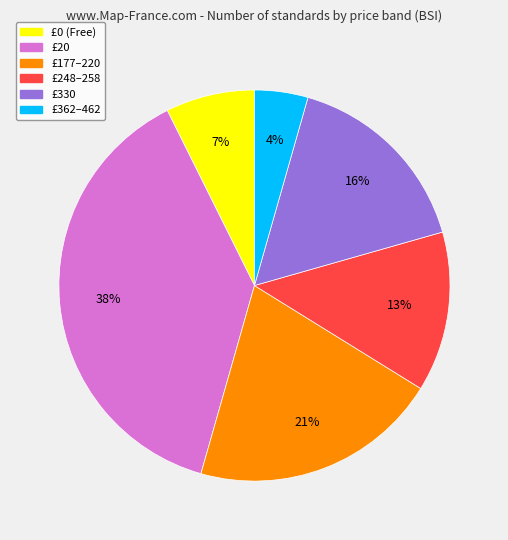

Is there any slice that represents more than half of the pie?

No